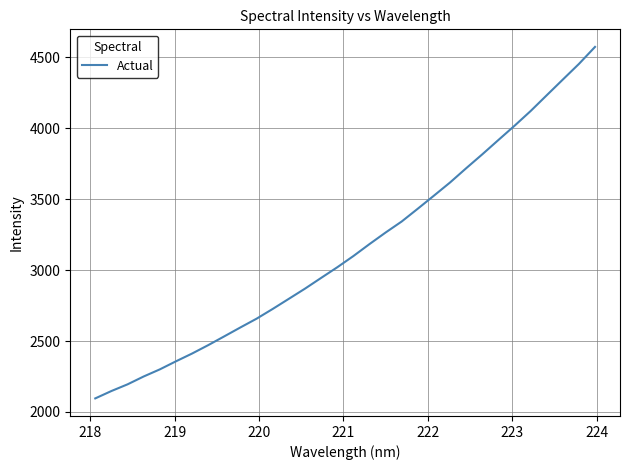

What is the minimum value shown in the chart?

2095.6